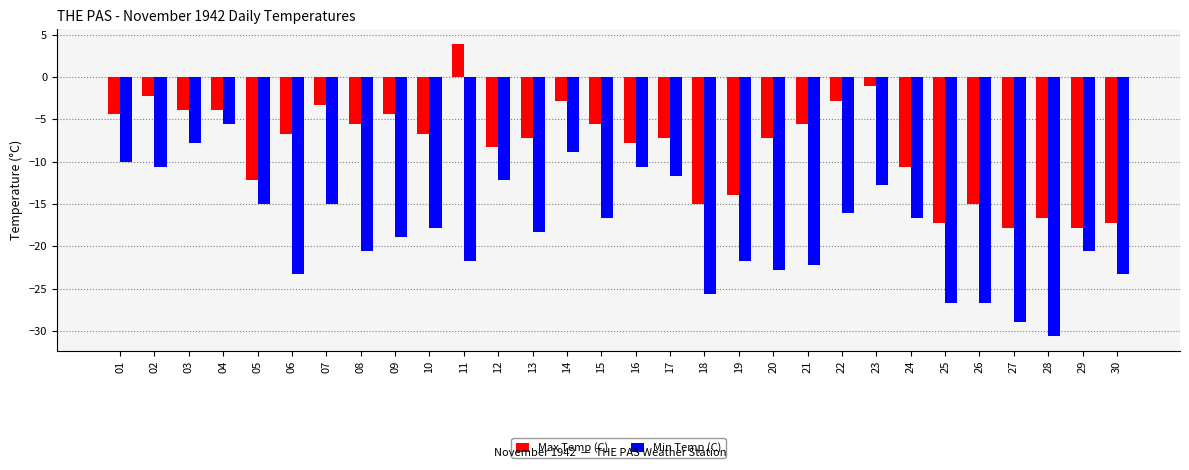

At 23, list the series in order from smallest to largest.

Min Temp (C), Max Temp (C)